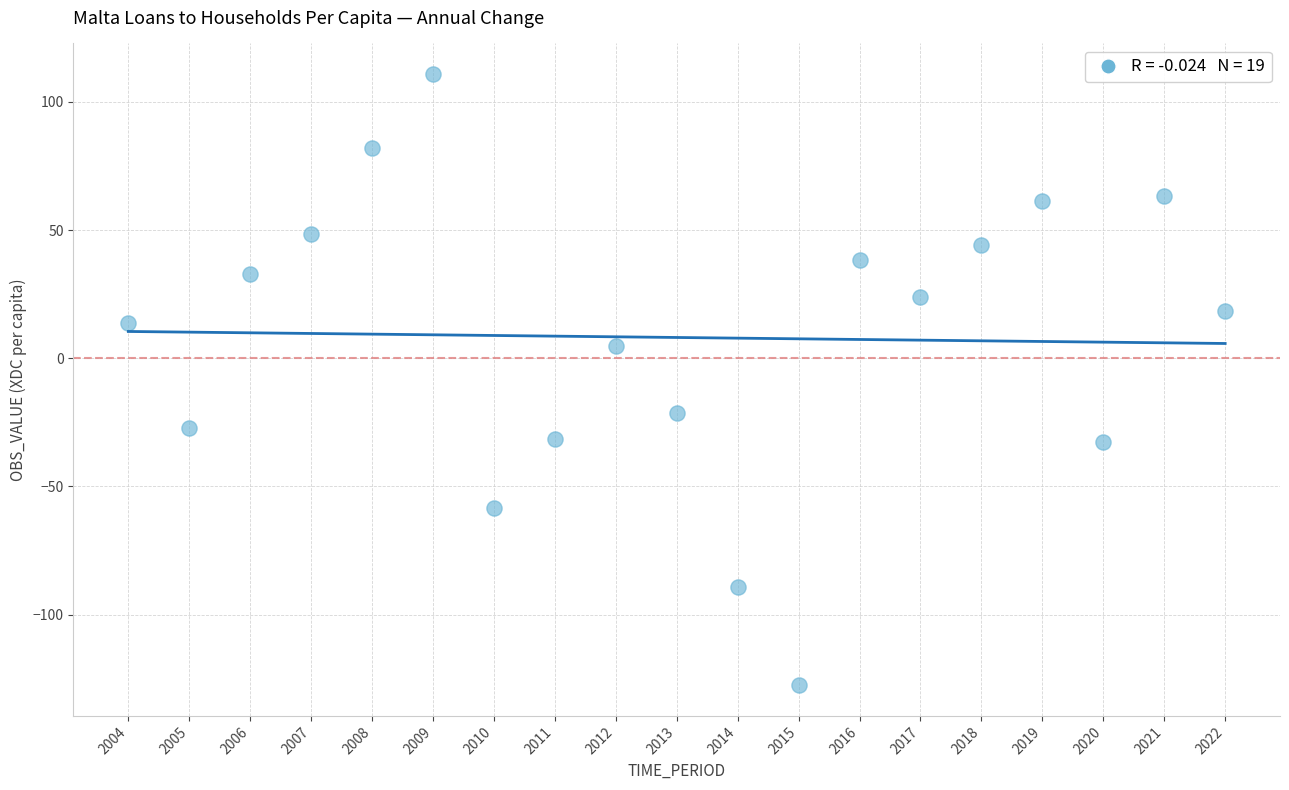

What is the range of X values (max minus min)?

18.0